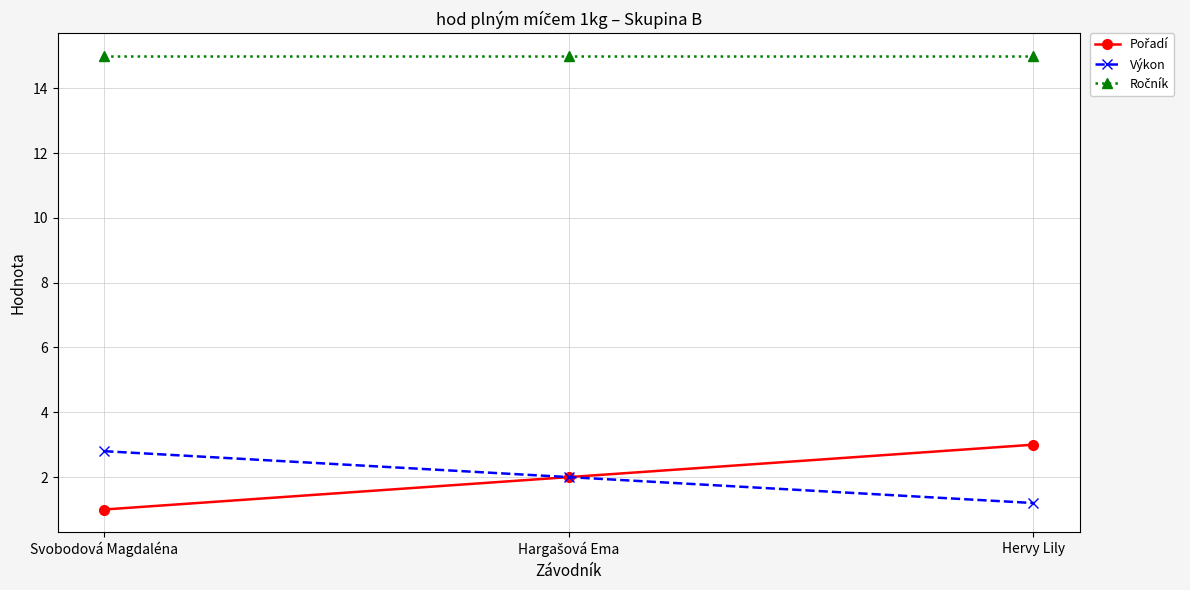

How many lines are shown in the chart?

3